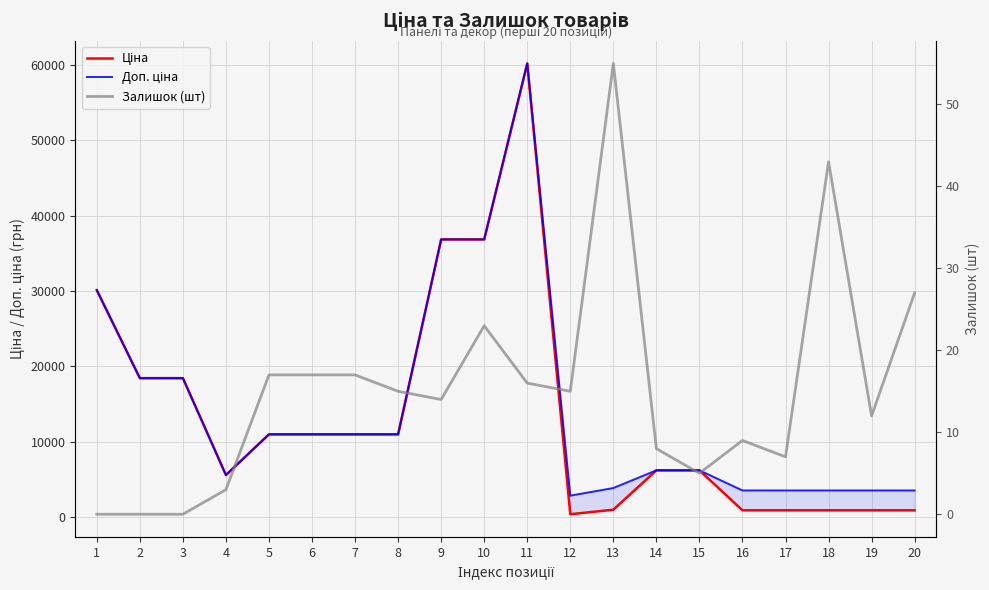

How many data points does each series have?

20